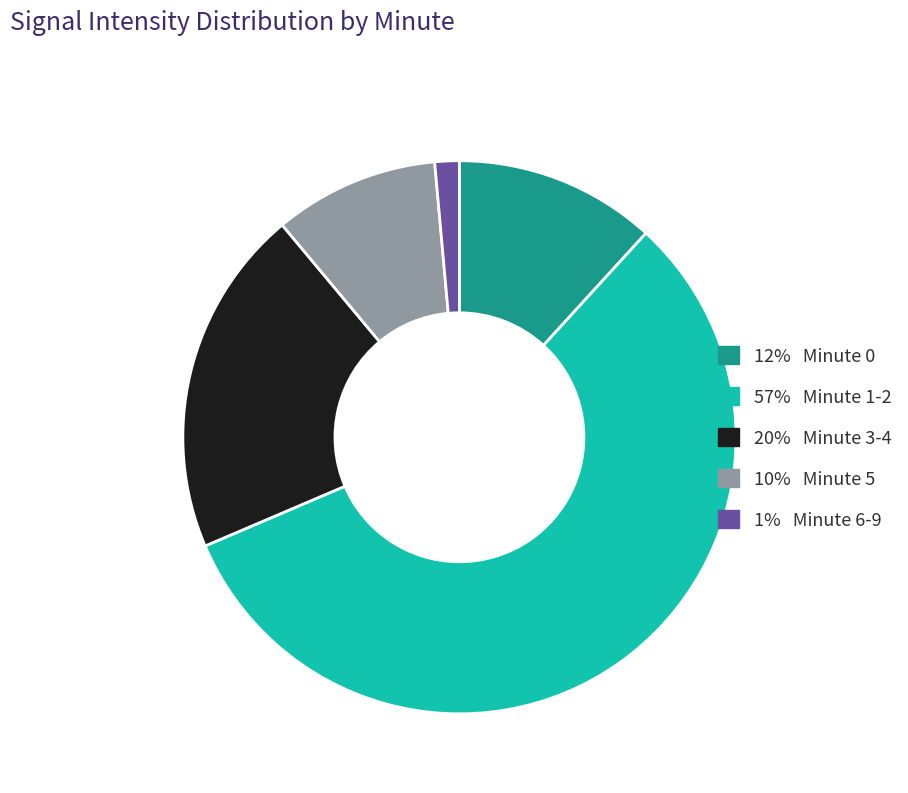

Is there any slice that represents more than half of the pie?

Yes